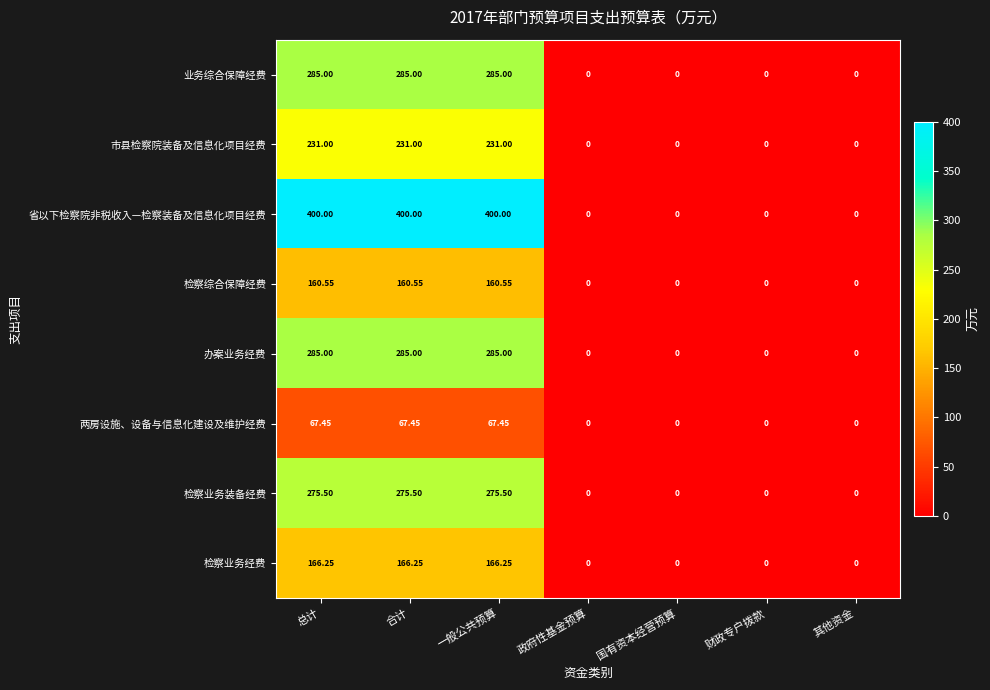

What is the greatest value displayed?

400.0